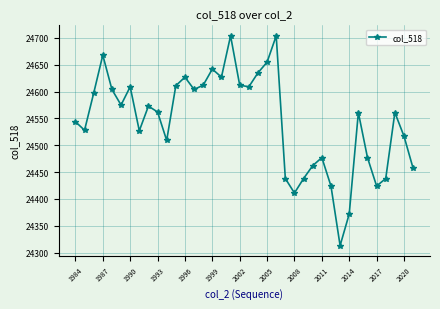

How many points are higher than both their immediate neighbors (excluding endpoints)?

10